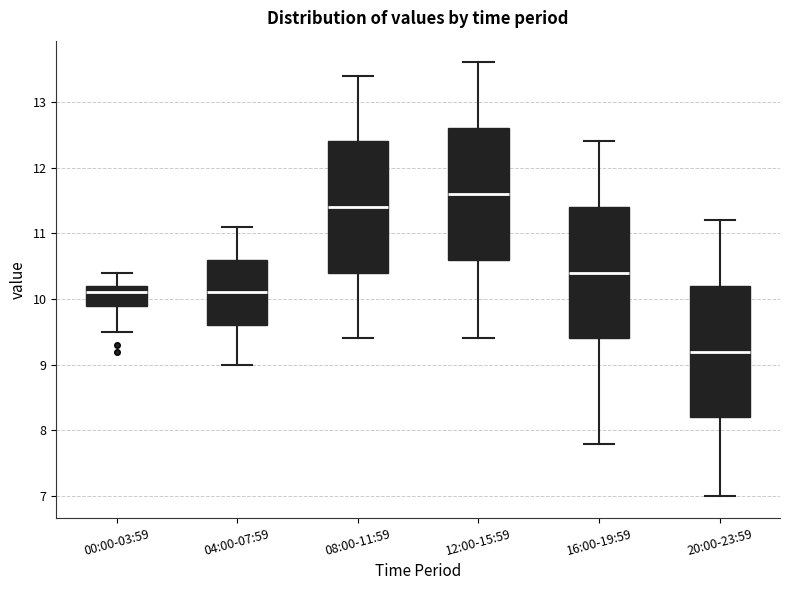

Which box has the lowest median line?

20:00-23:59